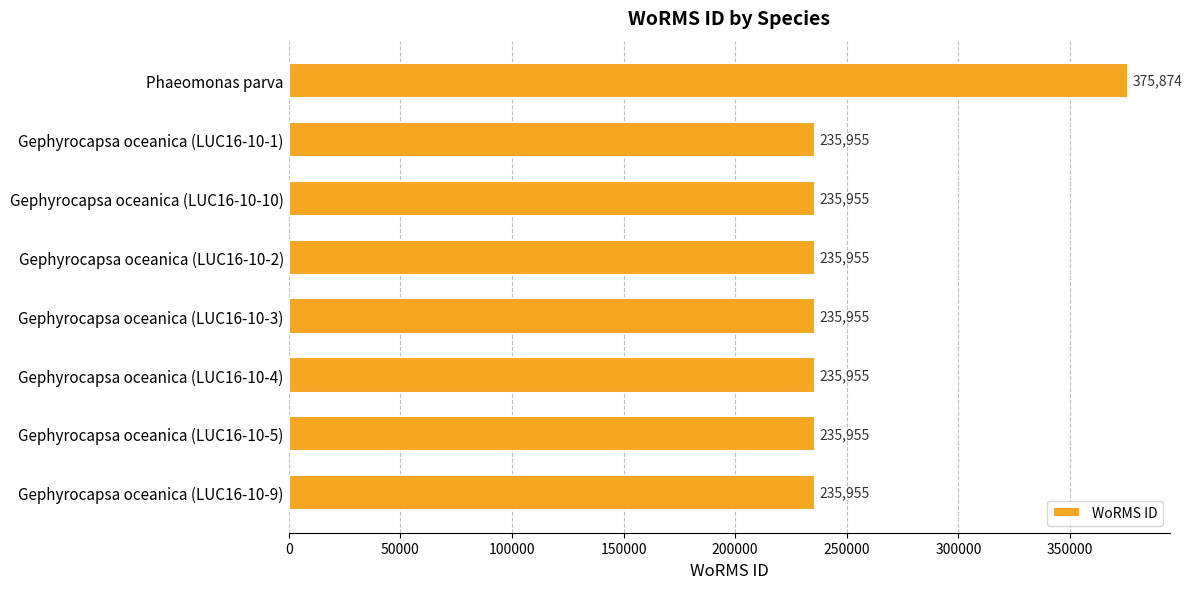

What is the value of the 8th bar from the top?

235955